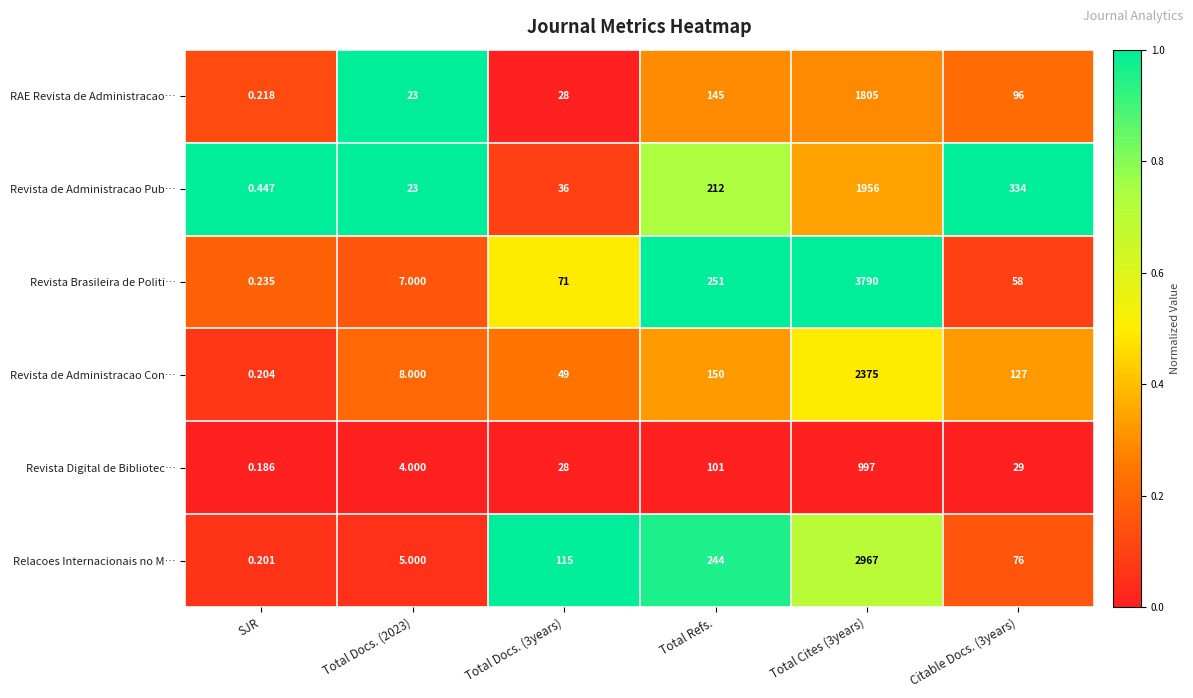

At which label is RAE Revista de Administracao… closest to 902?

Total Refs.